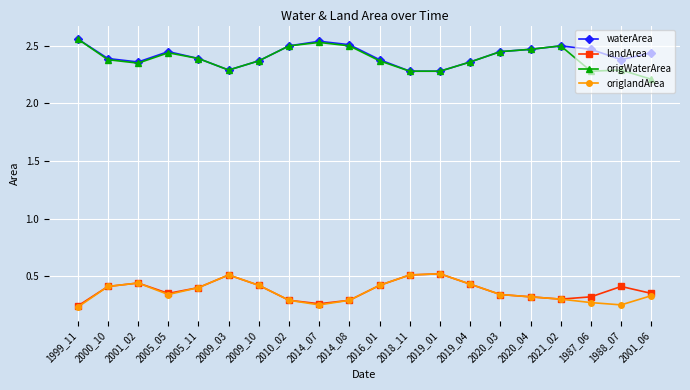

What is the maximum value for landArea?

0.5